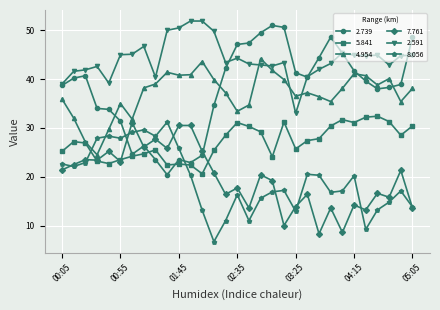

What is the minimum value shown in the chart?

6.7